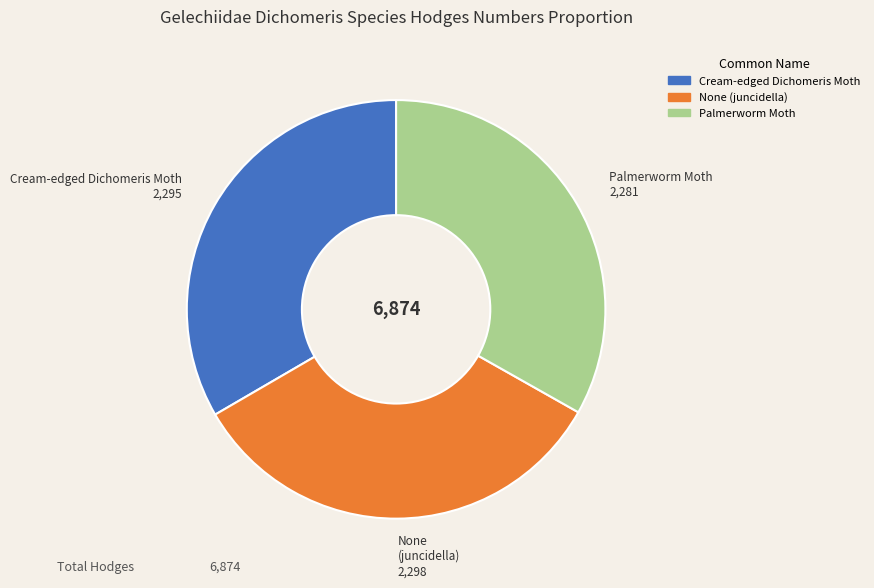

The None (juncidella) slice represents 33% of the pie. True or false?

True